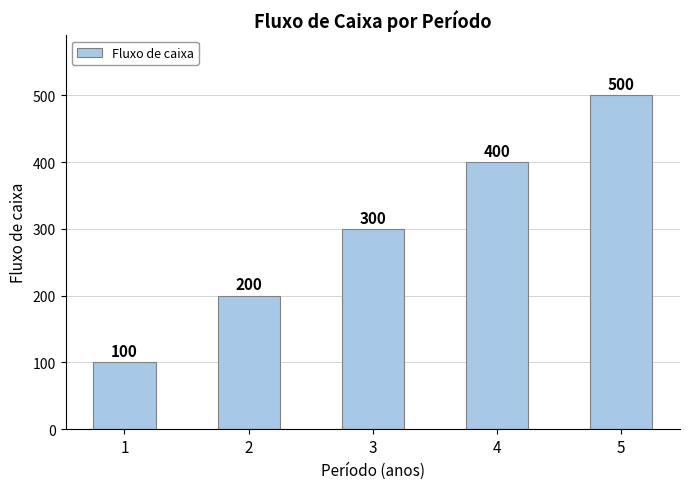

What is the ratio of the value at 3 to the value at 2?

1.5